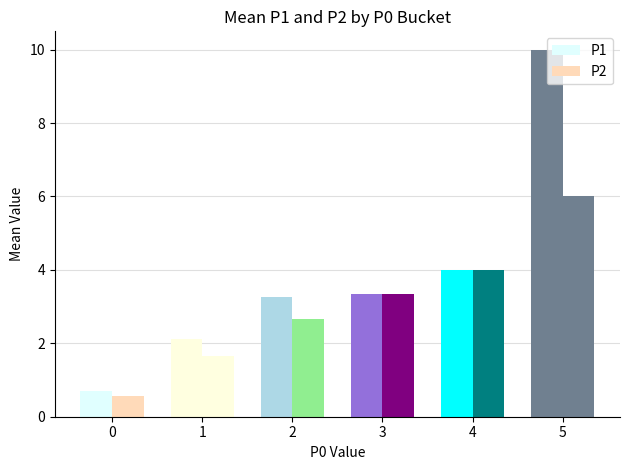

What value does the P1 series have at 1?

2.1